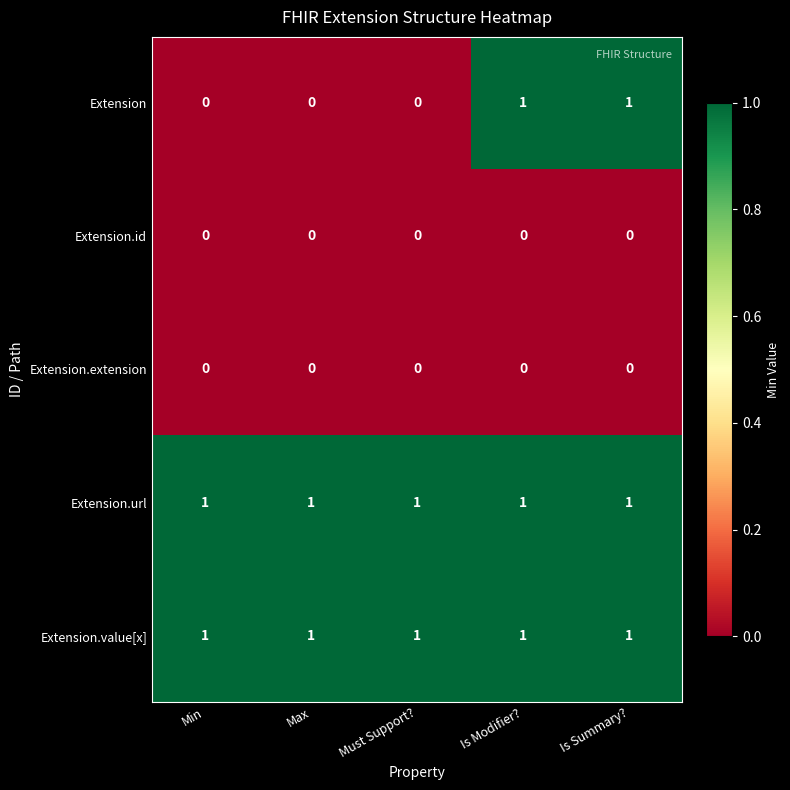

At how many categories does at least one series exceed 0?

5